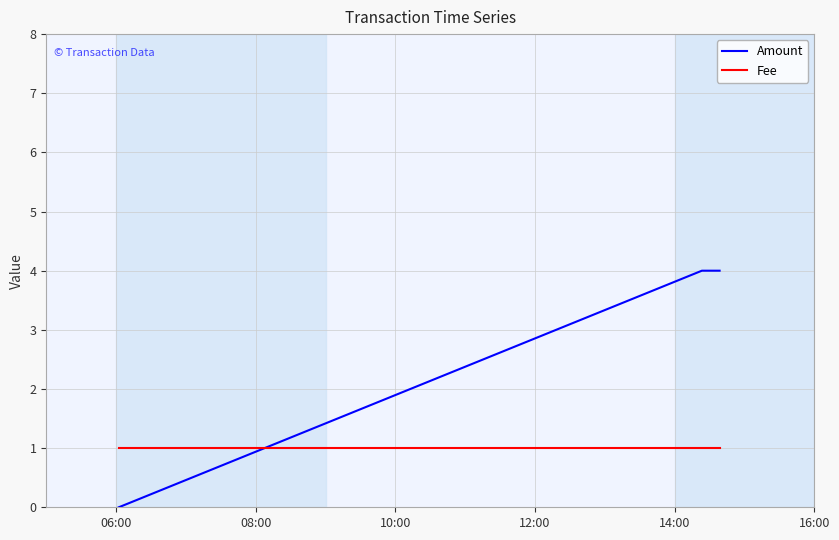

What is the maximum value for Amount?

4